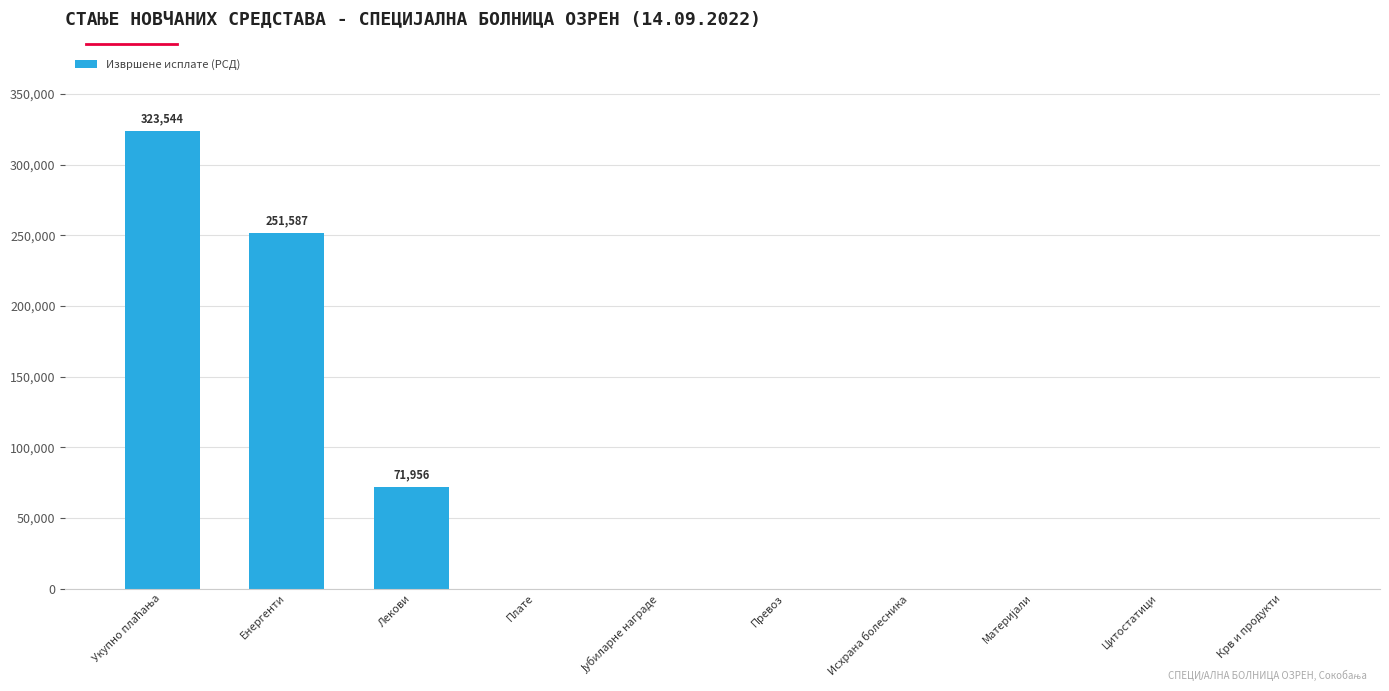

The value at Исхрана болесника is 0.0. True or false?

True